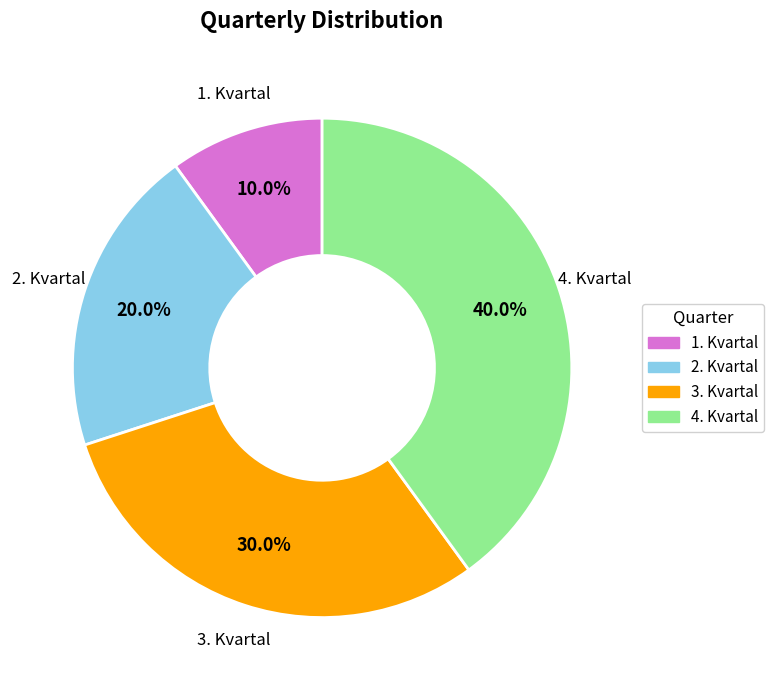

What percentage is the 1. Kvartal slice, to the nearest percent?

10%